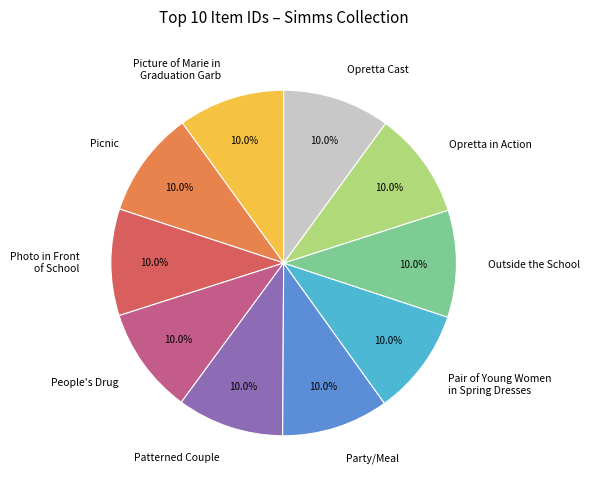

How many segments does this pie chart have?

10